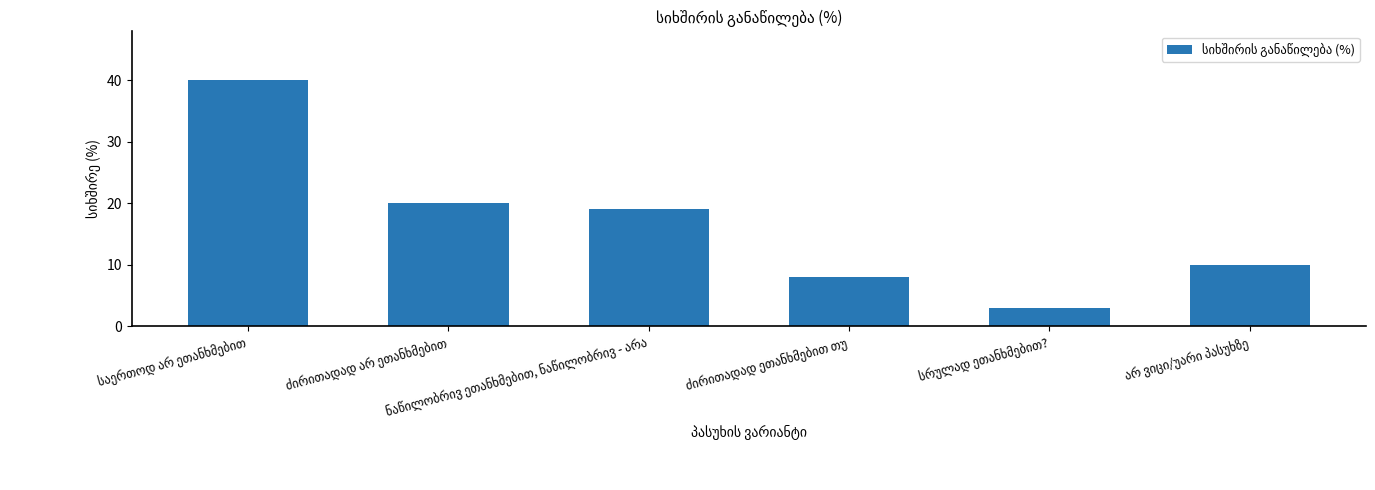

What is the minimum value shown in the chart?

3